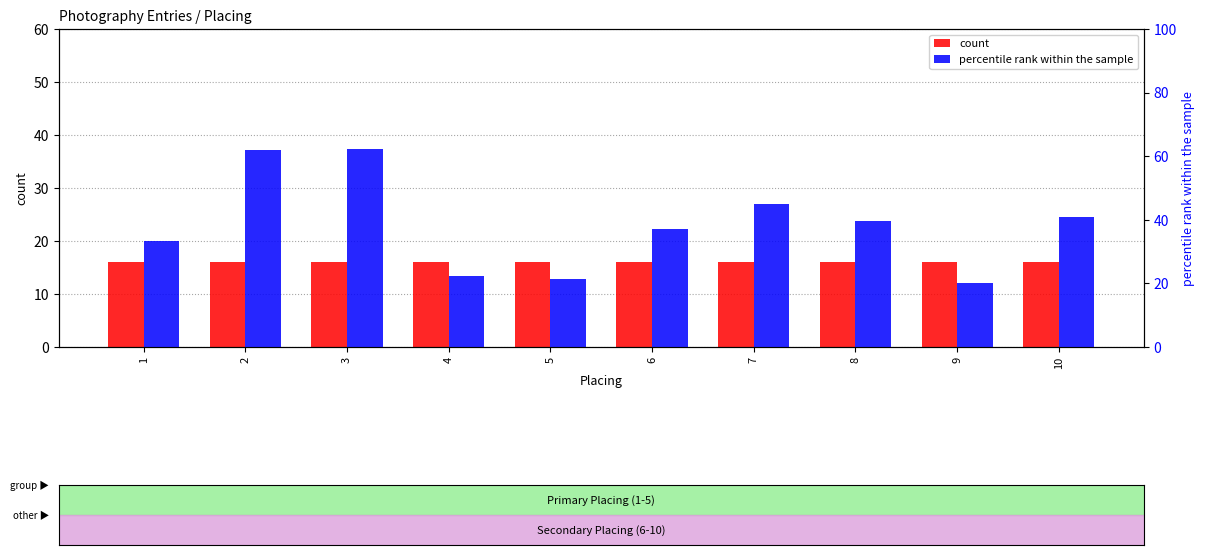

Is it true that percentile rank within the sample equals 13.9 at 8?

False